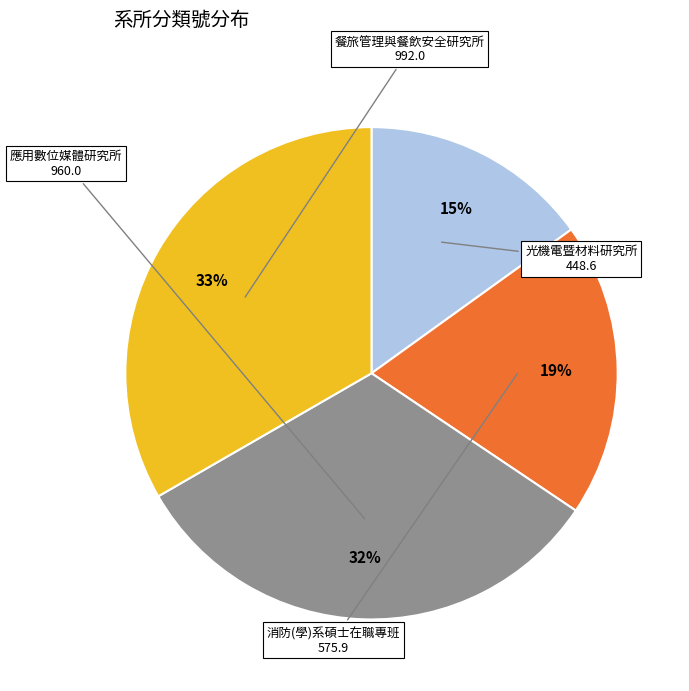

Approximately how many times larger is the value at 消防(學)系碩士在職專班 compared to 光機電暨材料研究所?

1.3